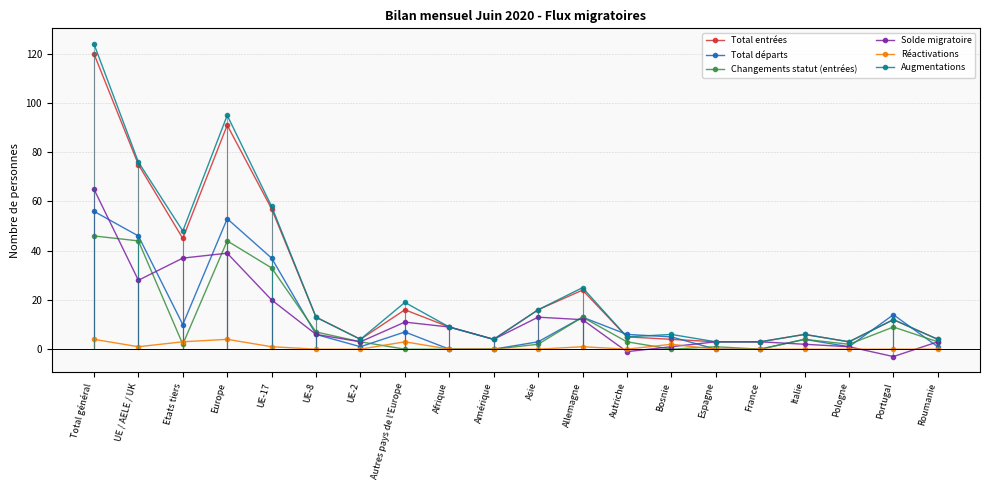

List the series in order of their peak value, lowest first.

Réactivations, Changements statut (entrées), Total départs, Solde migratoire, Total entrées, Augmentations